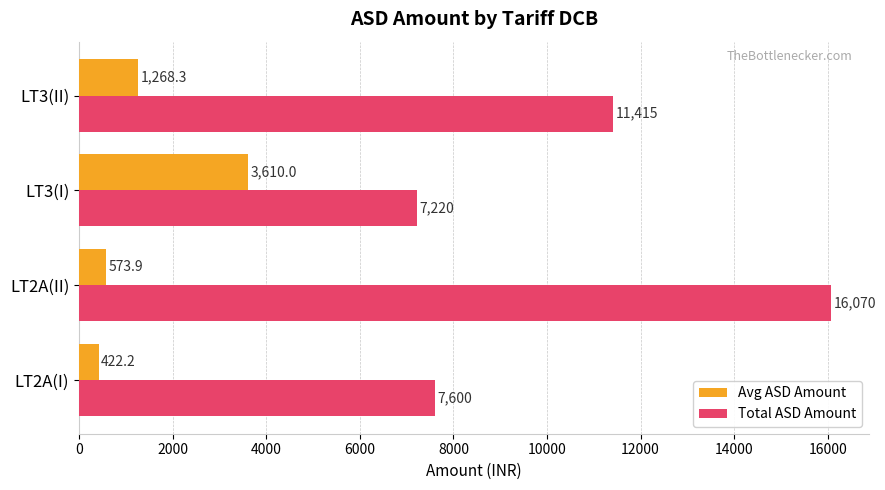

List the labels in order of Avg ASD Amount value, largest first.

LT3(I), LT3(II), LT2A(II), LT2A(I)